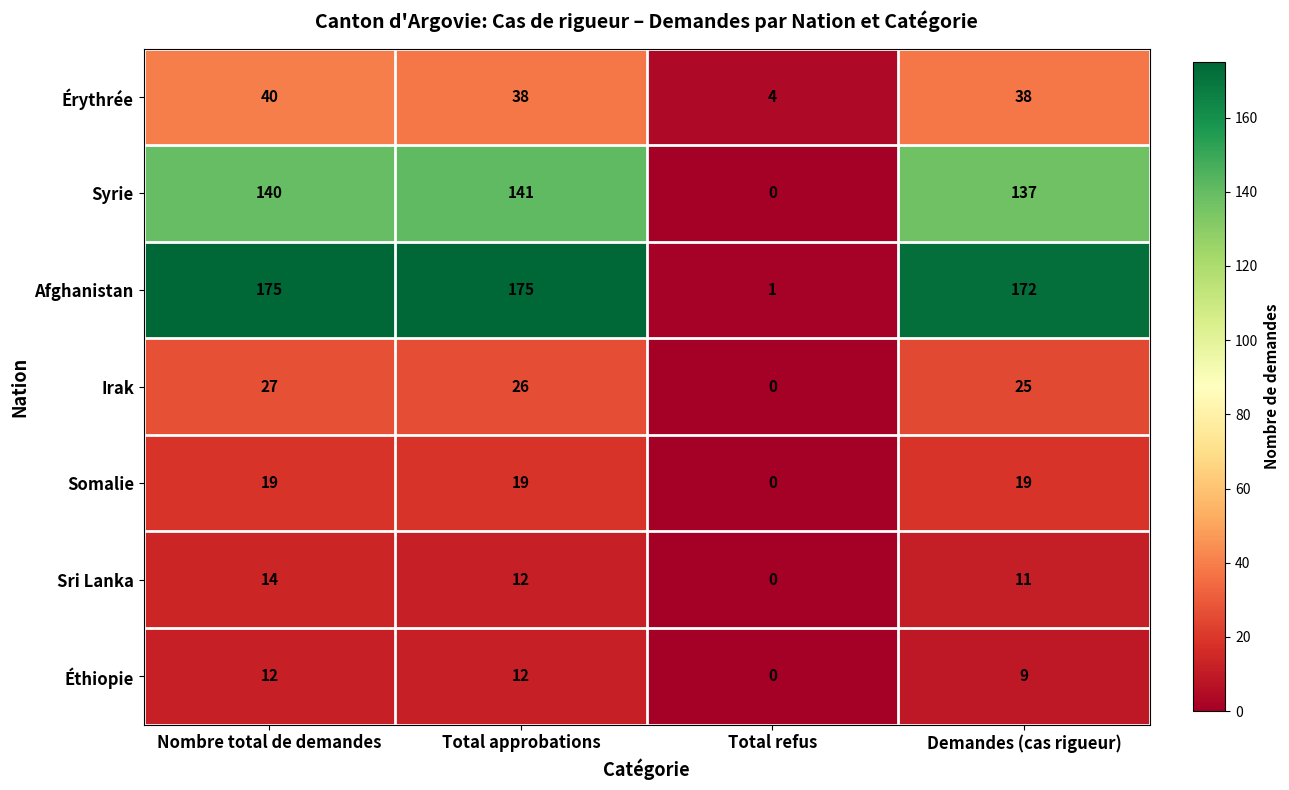

What is the maximum value shown in the chart?

175